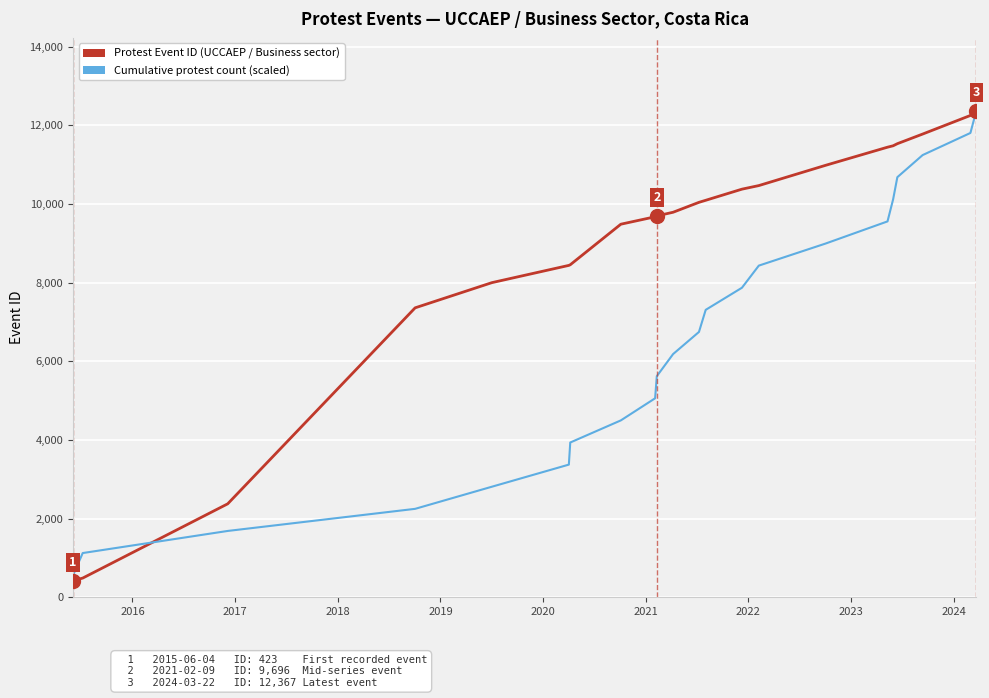

What is the difference between the second highest and minimum values in the Cumulative protest count (scaled) series?

11242.7